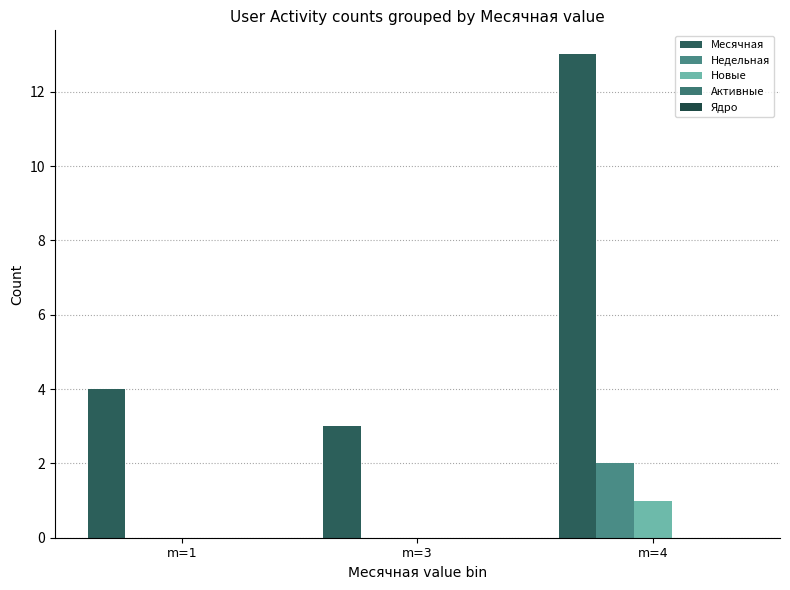

How many groups of bars are there?

3